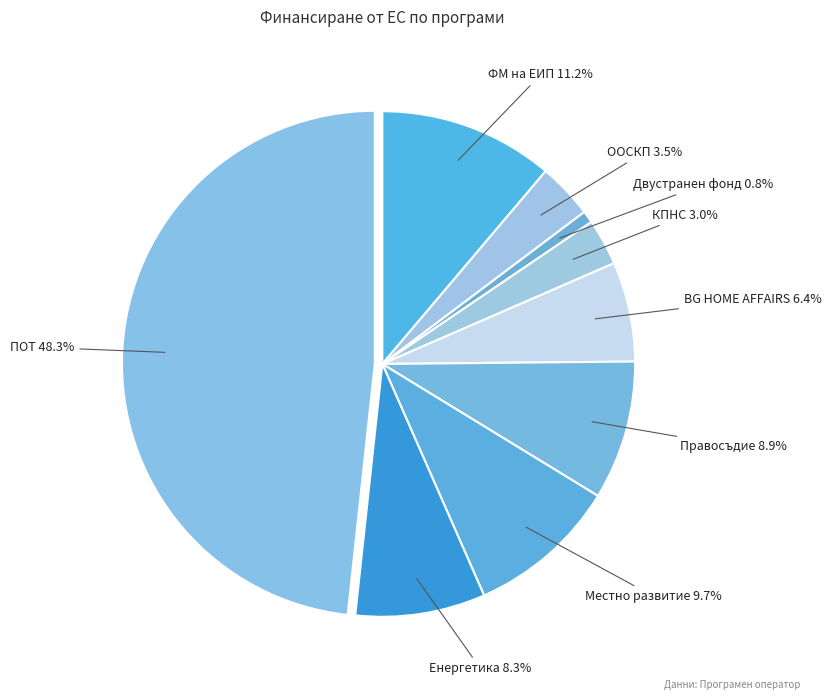

Which slice is the largest?

ПОТ